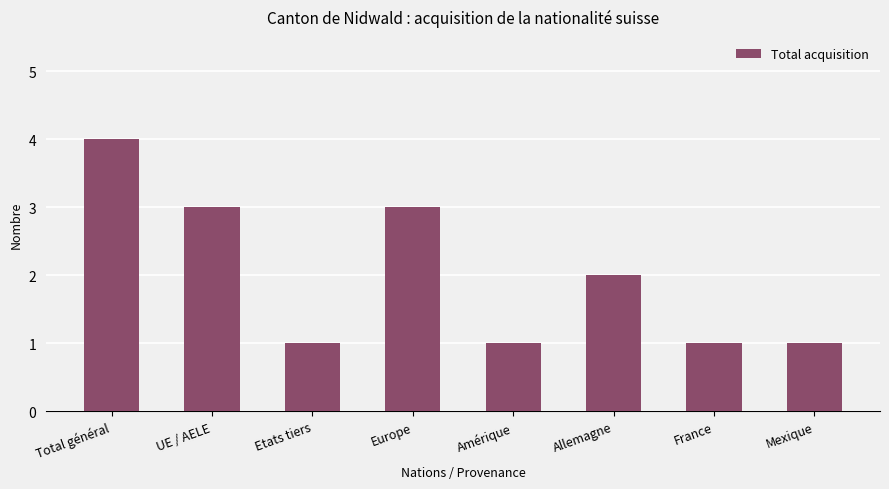

Reading right to left, transcribe all the data shown in this chart.

Mexique=1	France=1	Allemagne=2	Amérique=1	Europe=3	Etats tiers=1	UE / AELE=3	Total général=4